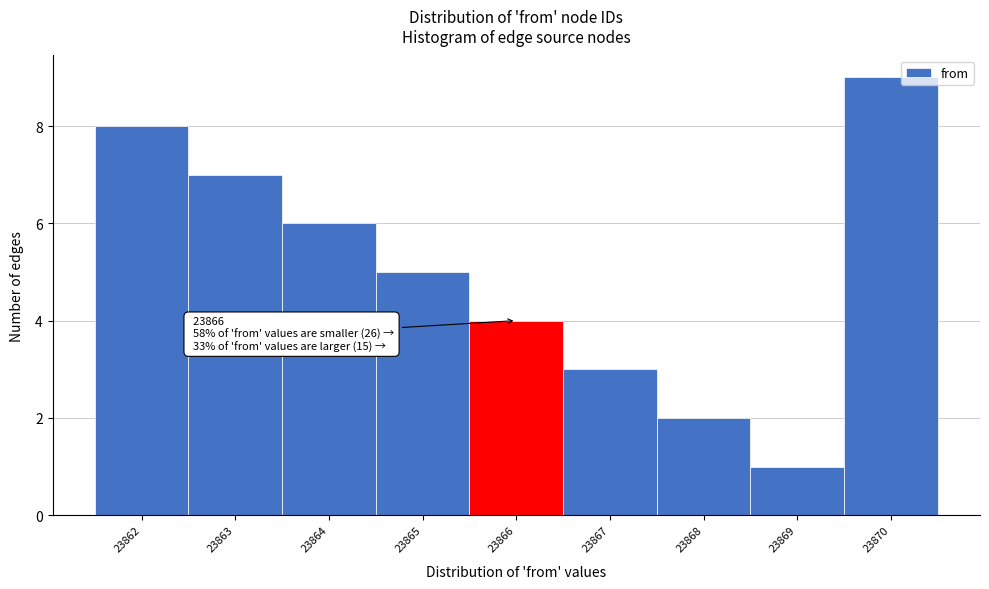

Which range on the x-axis has the tallest bar?

23869.5 to 23870.5